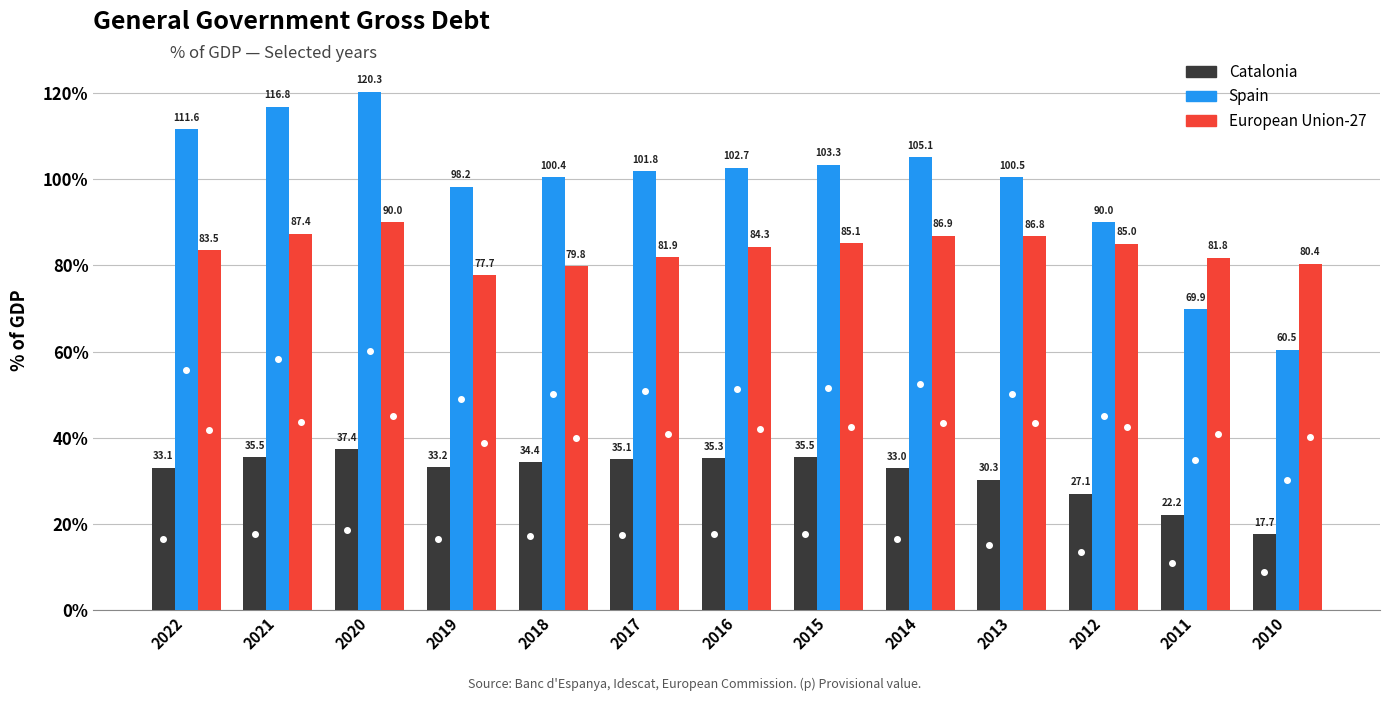

Reading left to right, list all the values displayed in this chart.

Catalonia: 33.1	35.5	37.4	33.2	34.4	35.1	35.3	35.5	33.0	30.3	27.1	22.2	17.7
Spain: 111.6	116.8	120.3	98.2	100.4	101.8	102.7	103.3	105.1	100.5	90.0	69.9	60.5
European Union-27: 83.5	87.4	90.0	77.7	79.8	81.9	84.3	85.1	86.9	86.8	85.0	81.8	80.4